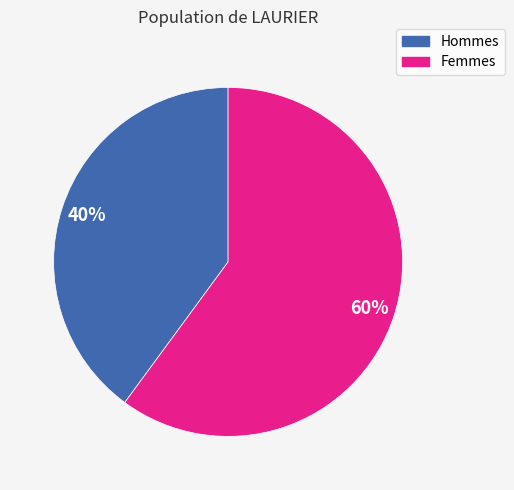

To the nearest percent, what is the average slice percentage?

50%